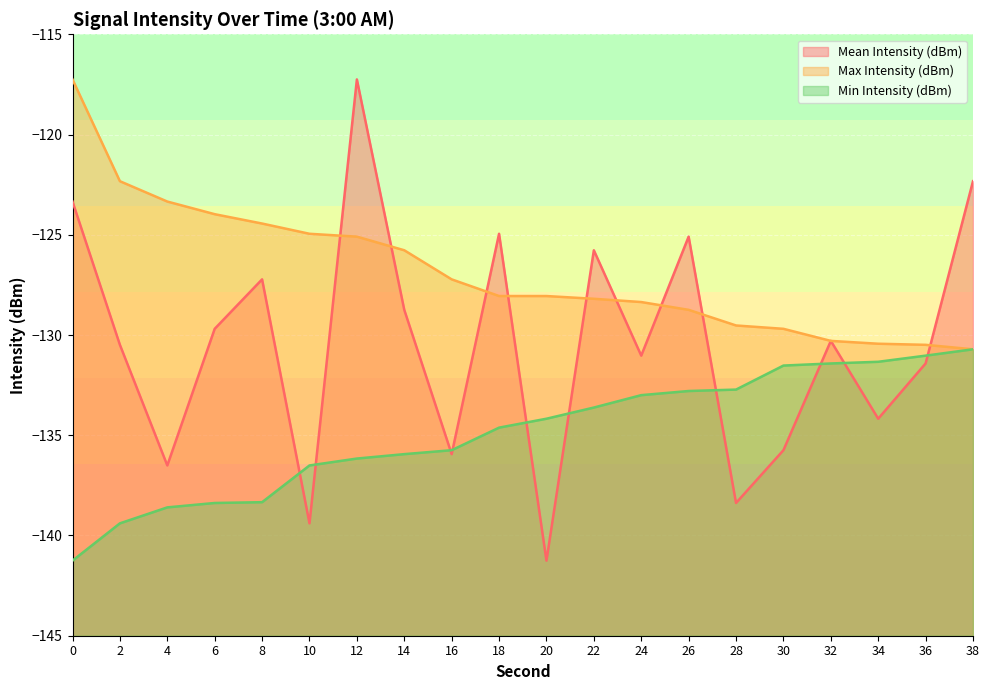

After their last crossing, which series has the higher values: Max Intensity (dBm) or Mean Intensity (dBm)?

Mean Intensity (dBm)